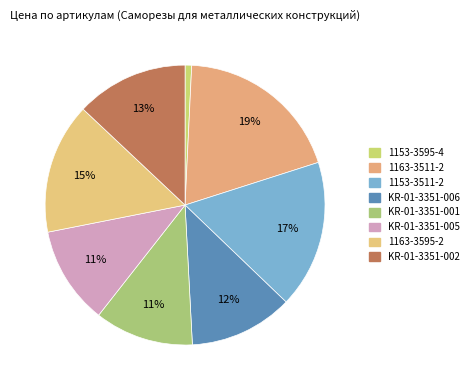

Is there a majority slice in this chart?

No